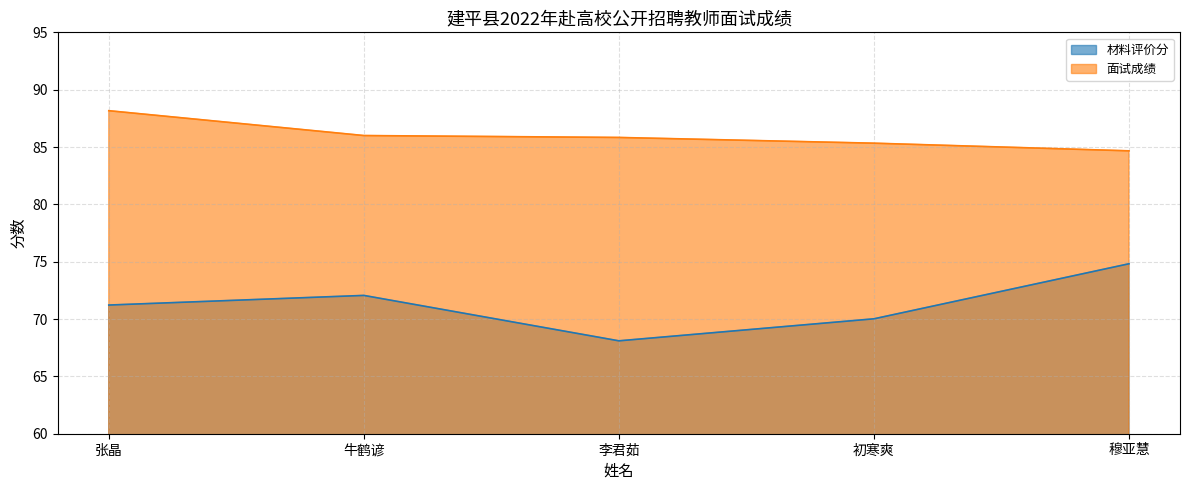

What is the approximate value of 材料评价分 at 牛鹤谚?

72.1